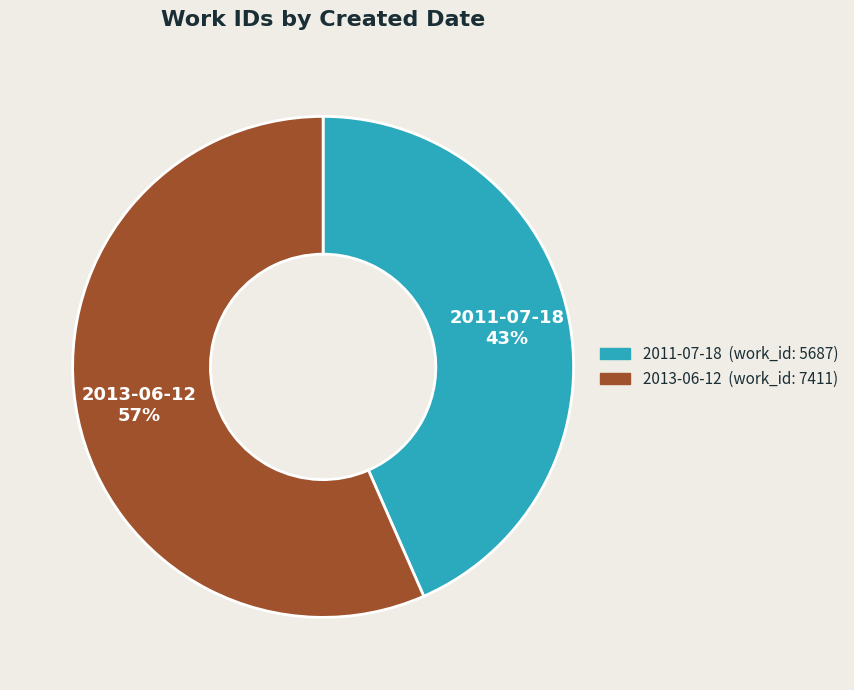

To the nearest percent, what is the average slice percentage?

50%